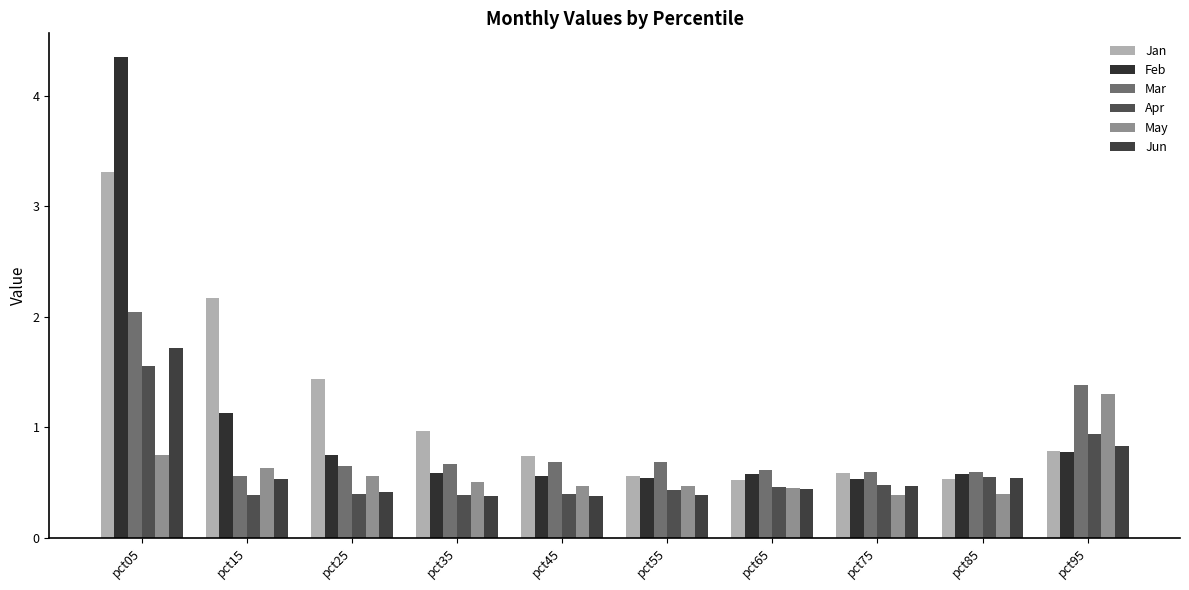

Is it true that Feb equals 0.6 at pct65?

True